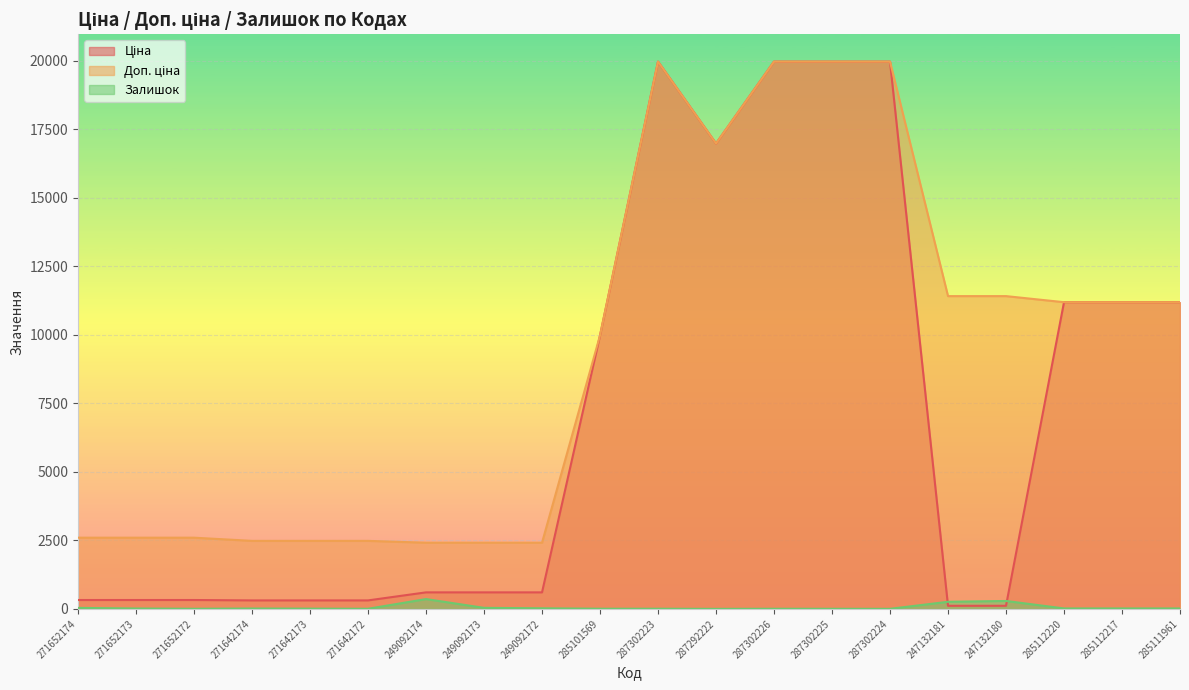

True or false: Ціна has more than 1 points higher than both neighbors.

False